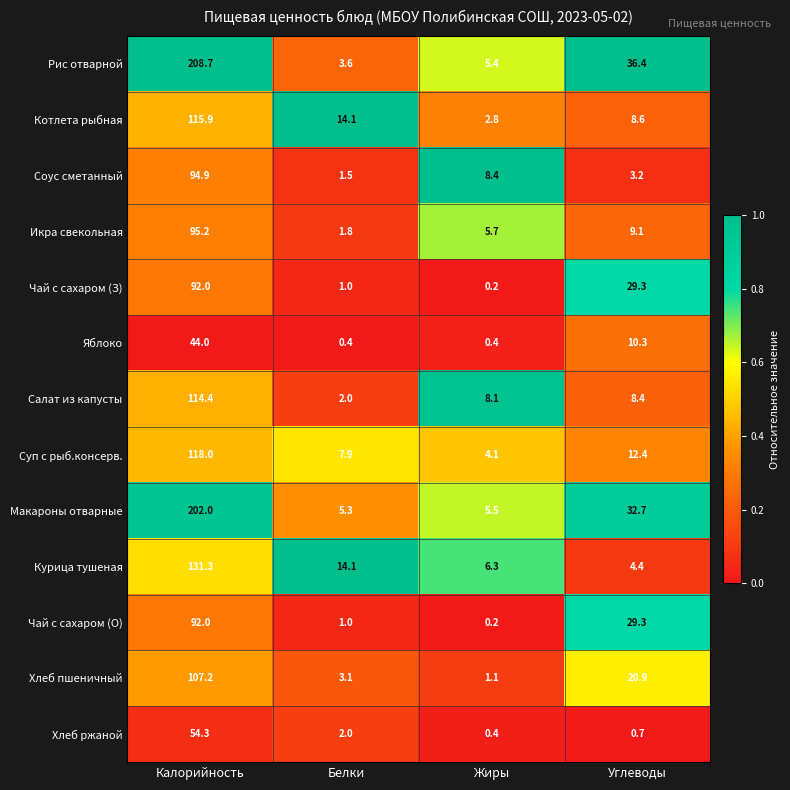

True or false: Соус сметанный has a value of 8.4 at Жиры.

True